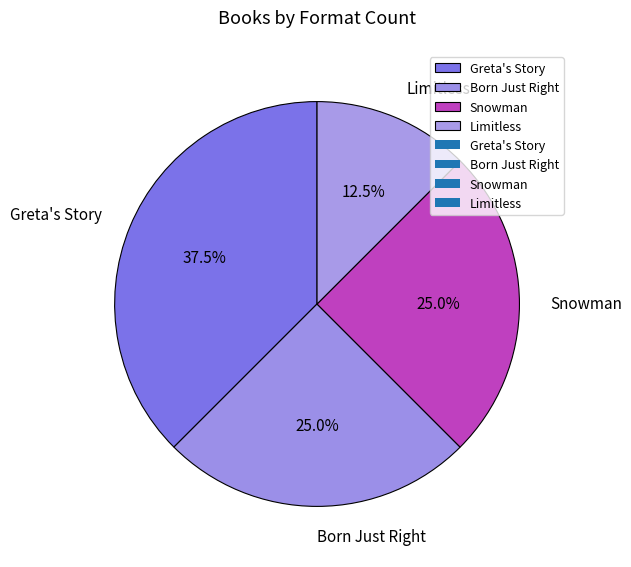

Does any single category account for the majority?

No